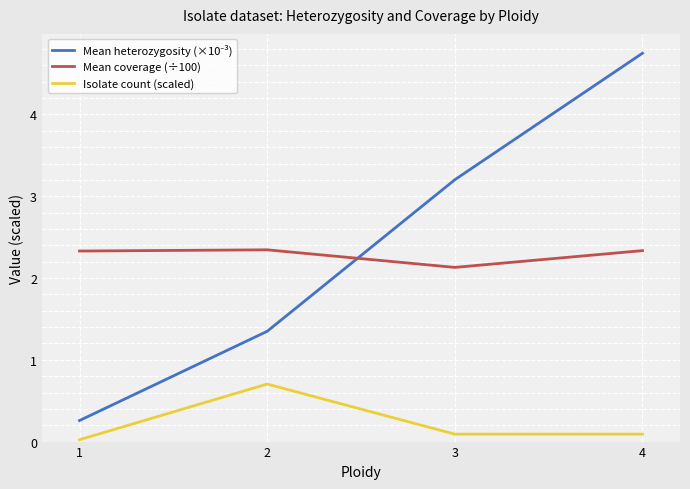

At which category is the sum across all series the highest?

4